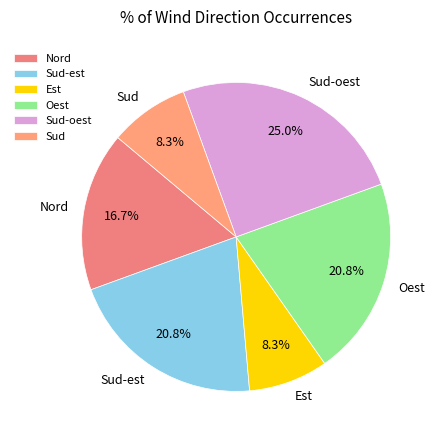

To the nearest percent, what is the average slice percentage?

17%